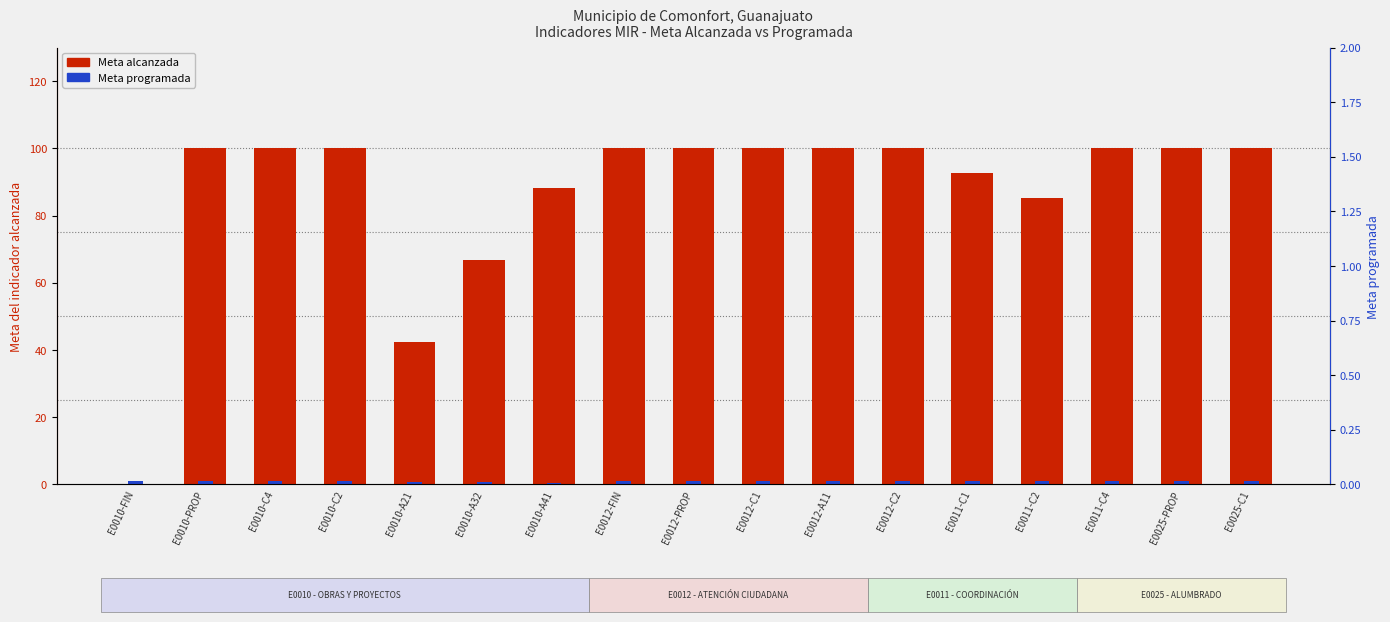

What position from the left is E0010-A32?

6